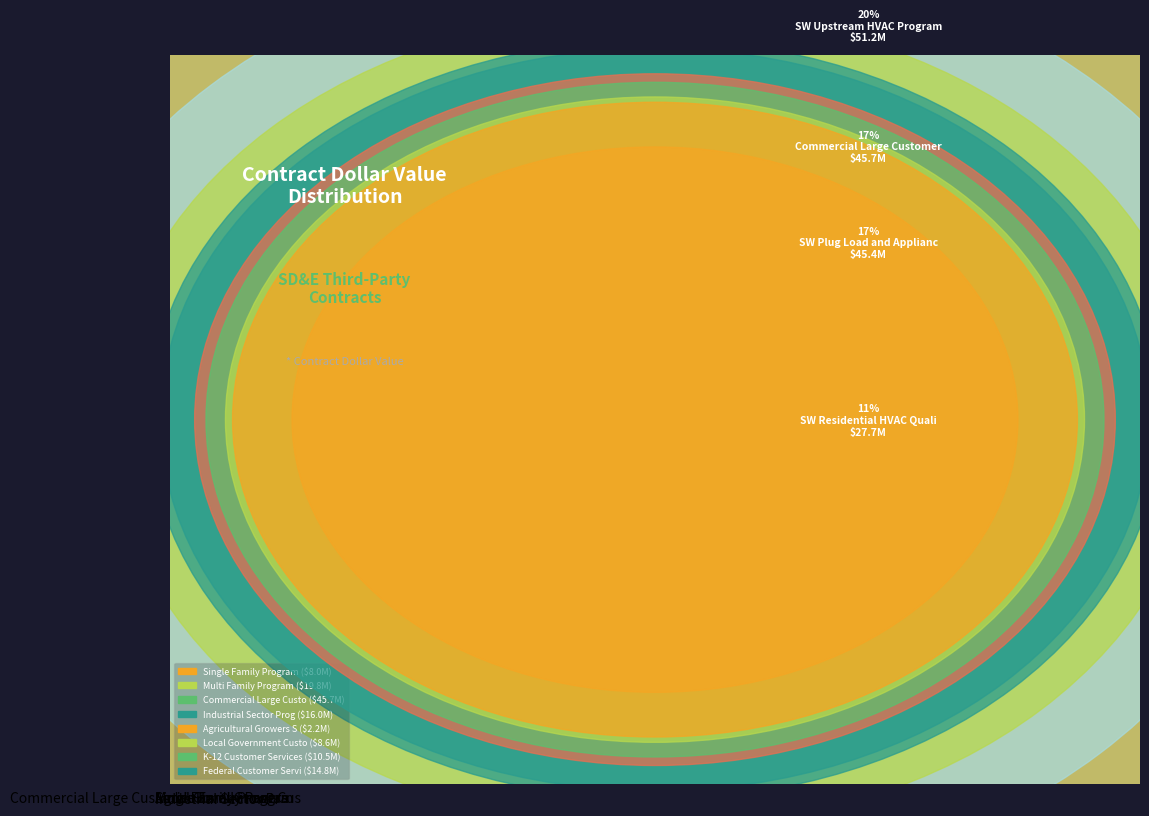

What is the ratio of the value at Commercial Large Cus to the value at Single Family Progra?

5.7